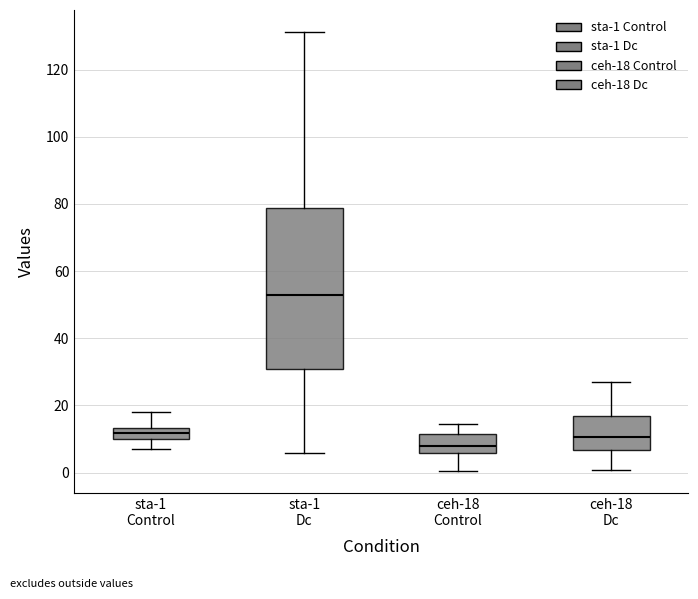

Reading left to right, read every box against the y-axis: the position of its median line, the range the box covers, and the ends of its whiskers. The values are not printed on the chart, so give them approximately, as read against the axis.

sta-1 Control: median 12, box 10 to 14, whiskers 6 to 18
sta-1 Dc: median 52, box 30 to 78, whiskers 6 to 132
ceh-18 Control: median 8, box 6 to 12, whiskers 0 to 14
ceh-18 Dc: median 10, box 6 to 16, whiskers 0 to 28